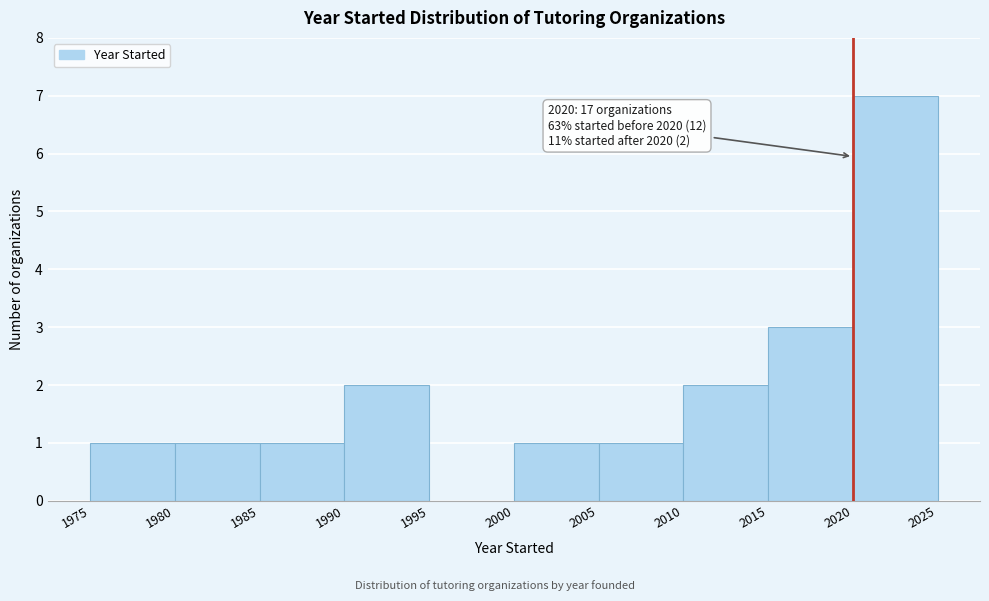

Which range on the x-axis has the tallest bar?

2020 to 2025